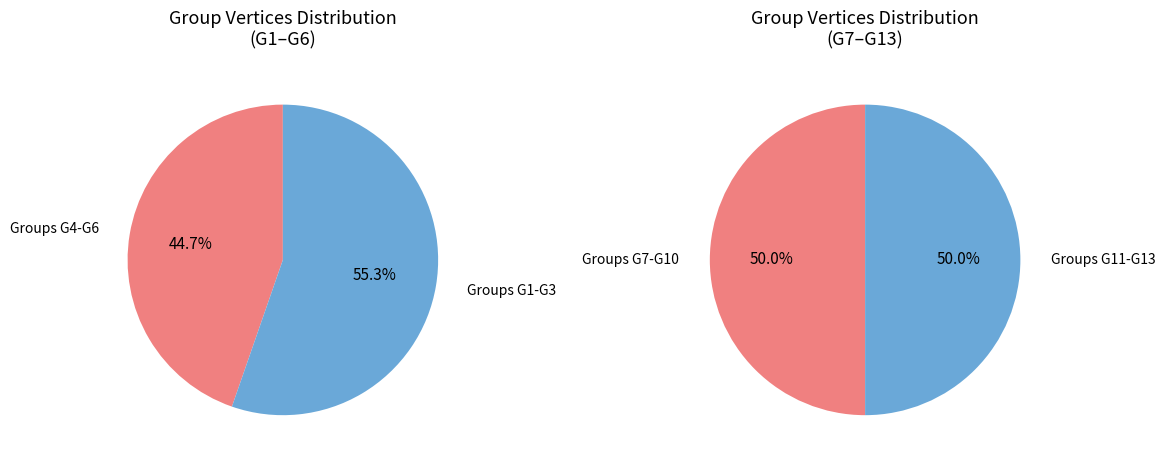

To the nearest percent, what percentage of the pie is G9?

8%